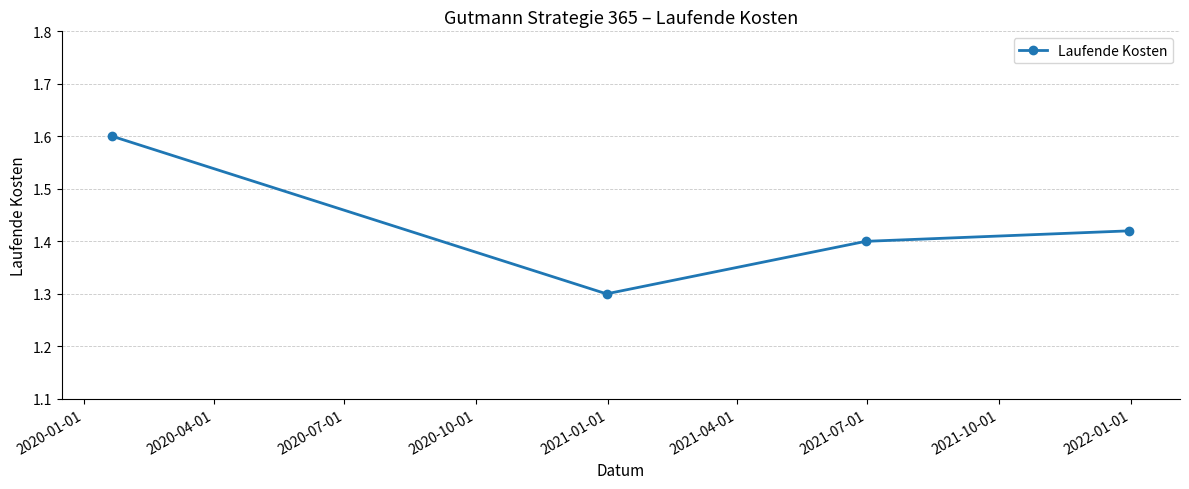

What is the value of the 2nd point from the left?

1.3